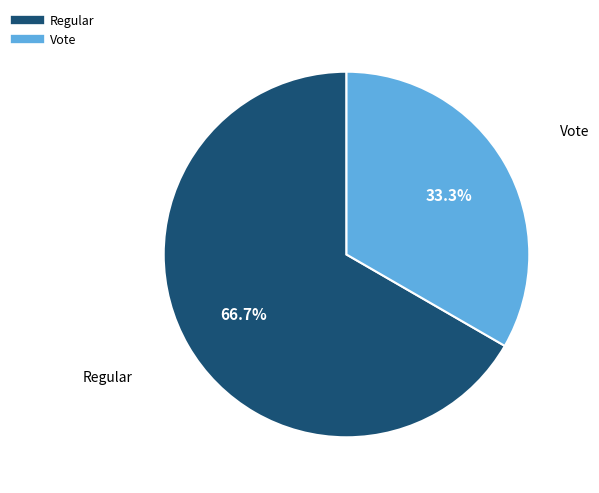

Rank the categories by value from highest to lowest.

Regular, Vote